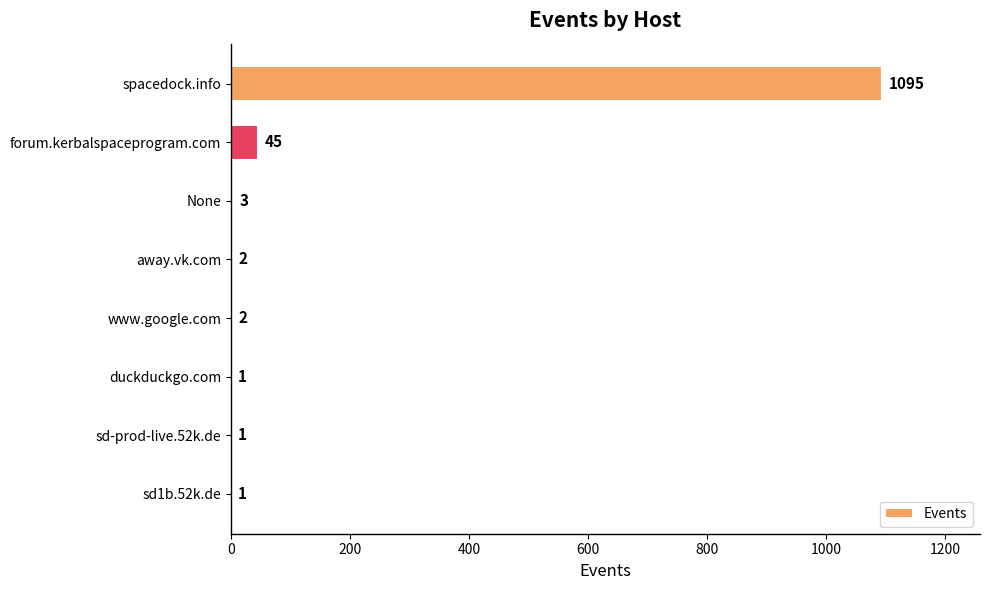

How many categories are shown in the chart?

8